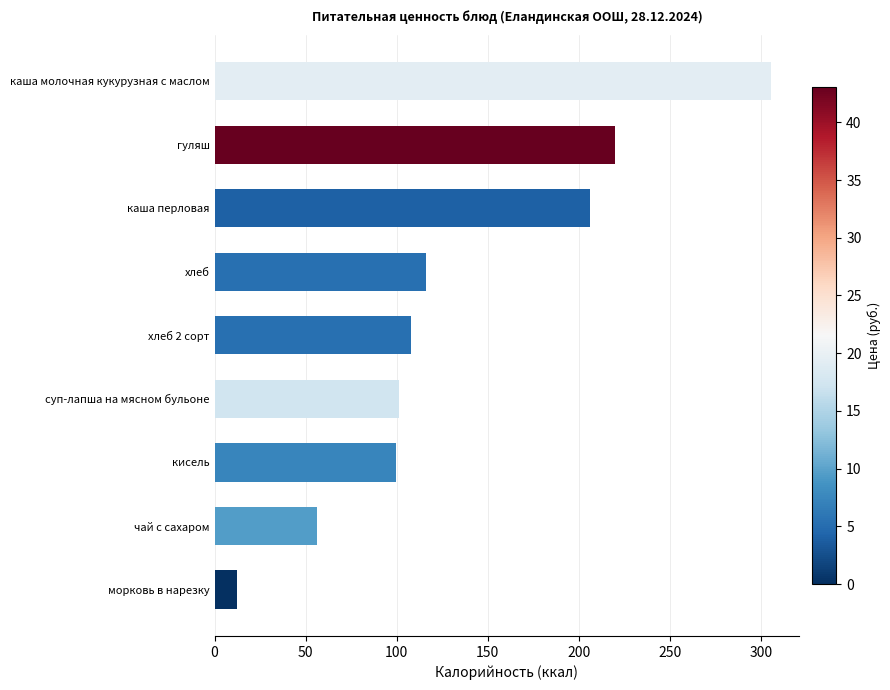

Is it true that the value at суп-лапша на мясном бульоне is 101.3?

True